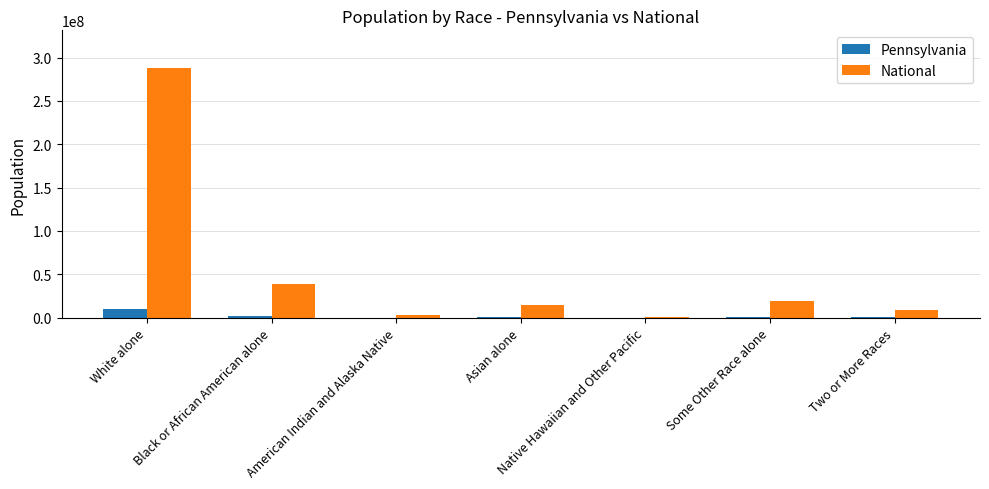

The National series shows 288223553 at White alone. True or false?

True